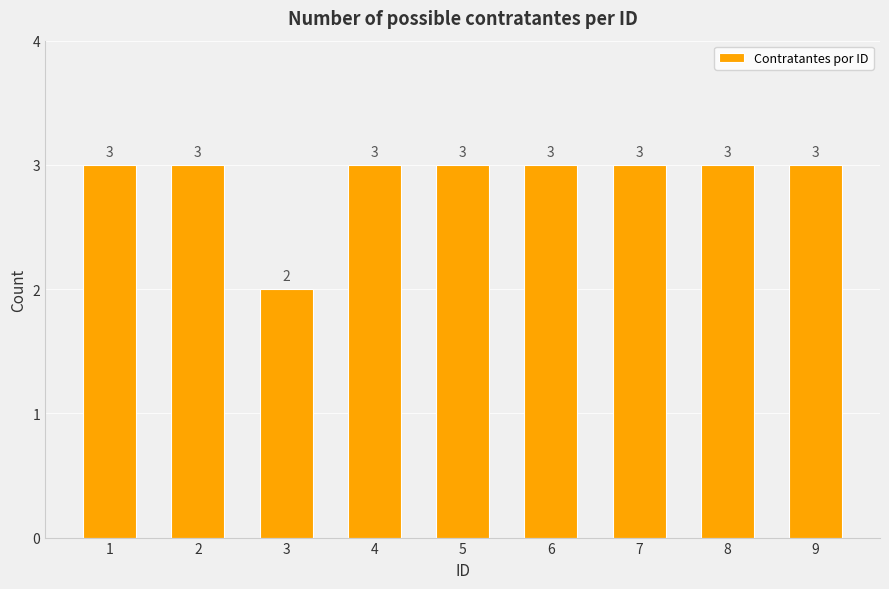

What value does the data have at 4?

3